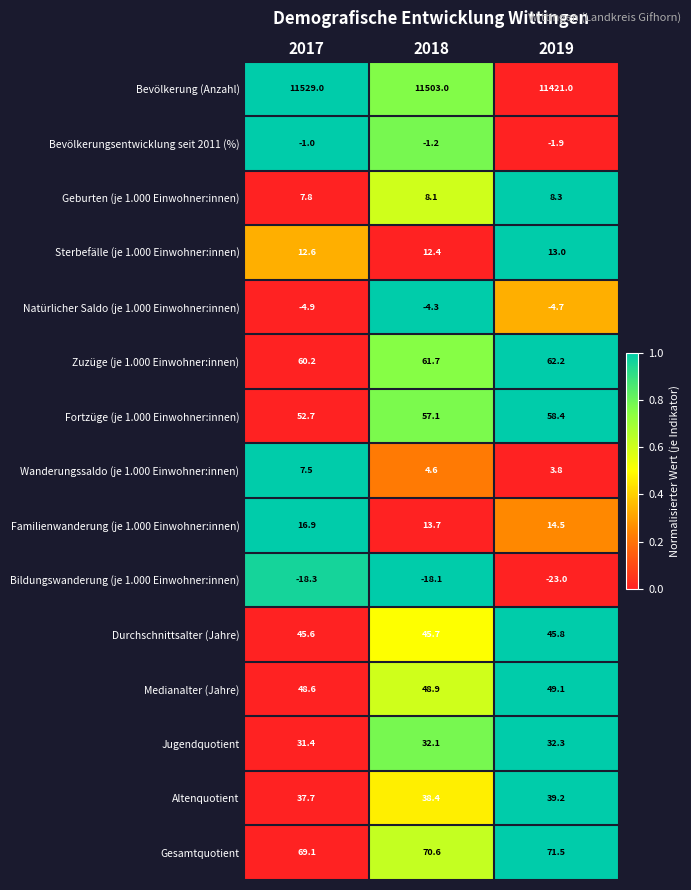

At which label is Wanderungssaldo (je 1.000 Einwohner:innen) closest to 5?

2018